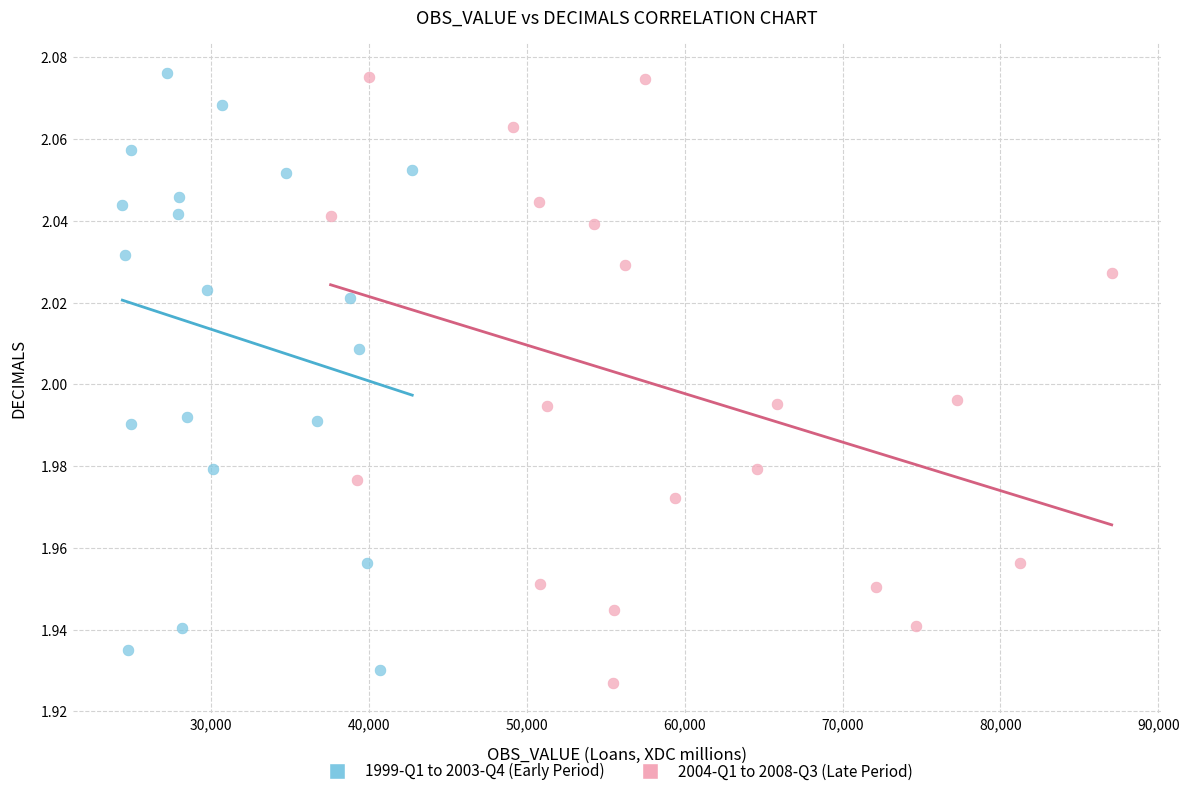

What are all the series names shown in the legend?

1999-Q1 to 2003-Q4 (Early Period), 2004-Q1 to 2008-Q3 (Late Period)